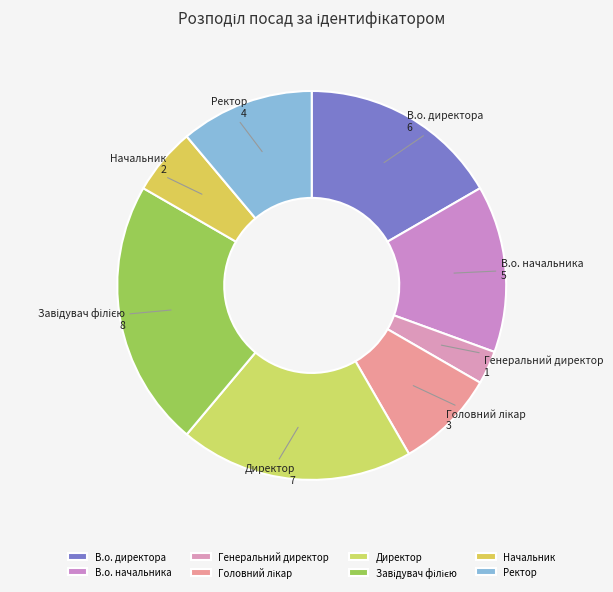

Is it true that Директор is 13% of the pie?

False